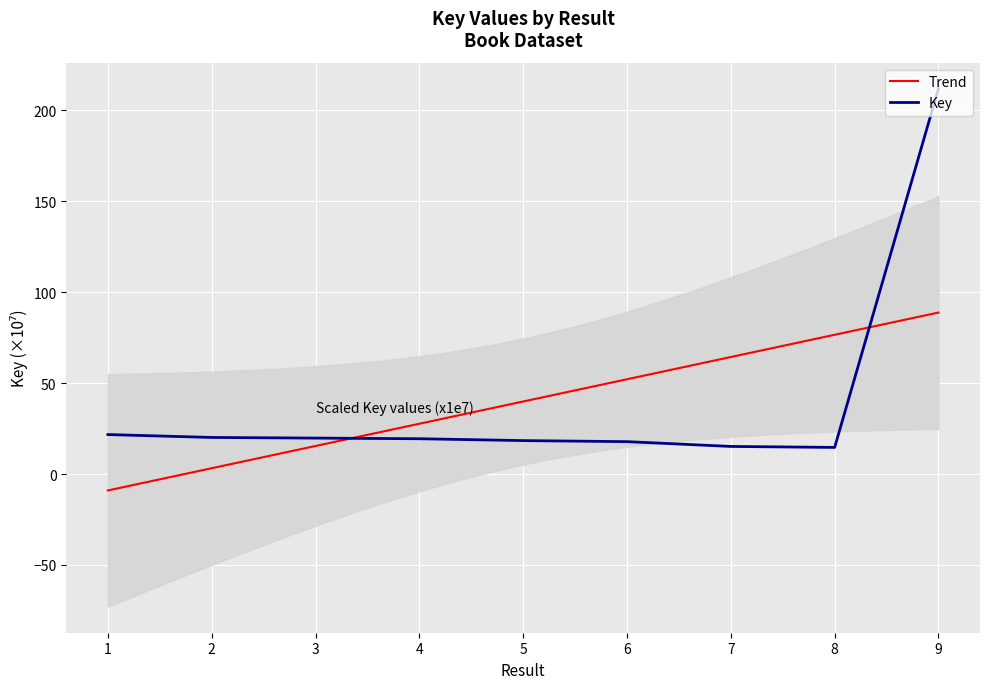

What is the ratio of the value at 3 to the value at 4?

1.0